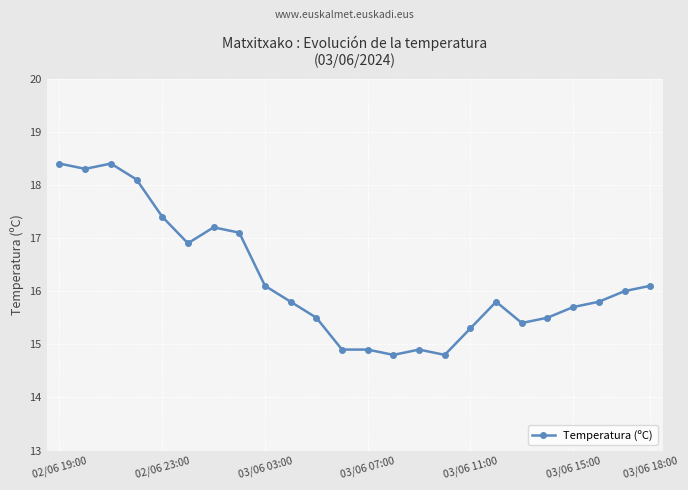

Reading left to right, extract all data points from this chart.

18.4	18.3	18.4	18.1	17.4	16.9	17.2	17.1	16.1	15.8	15.5	14.9	14.9	14.8	14.9	14.8	15.3	15.8	15.4	15.5	15.7	15.8	16.0	16.1